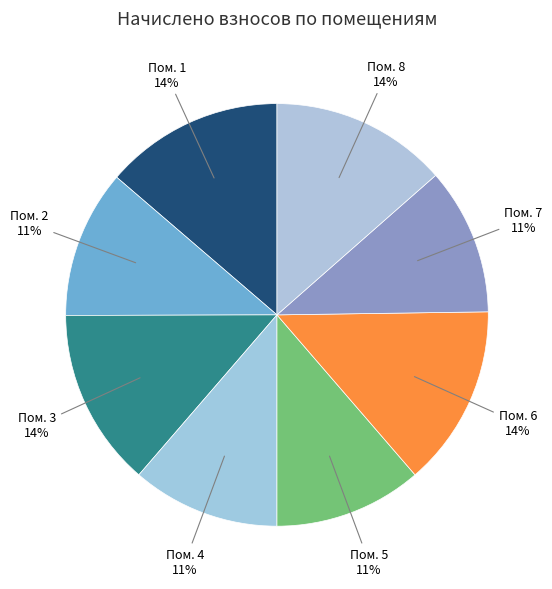

Count the number of slices in the pie.

8